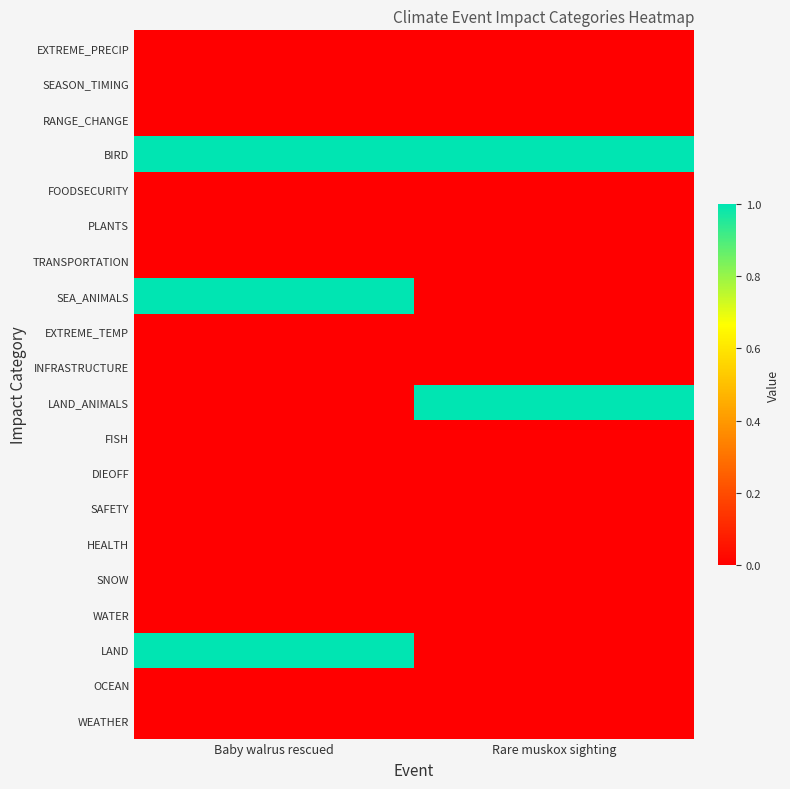

What is the greatest value displayed?

1